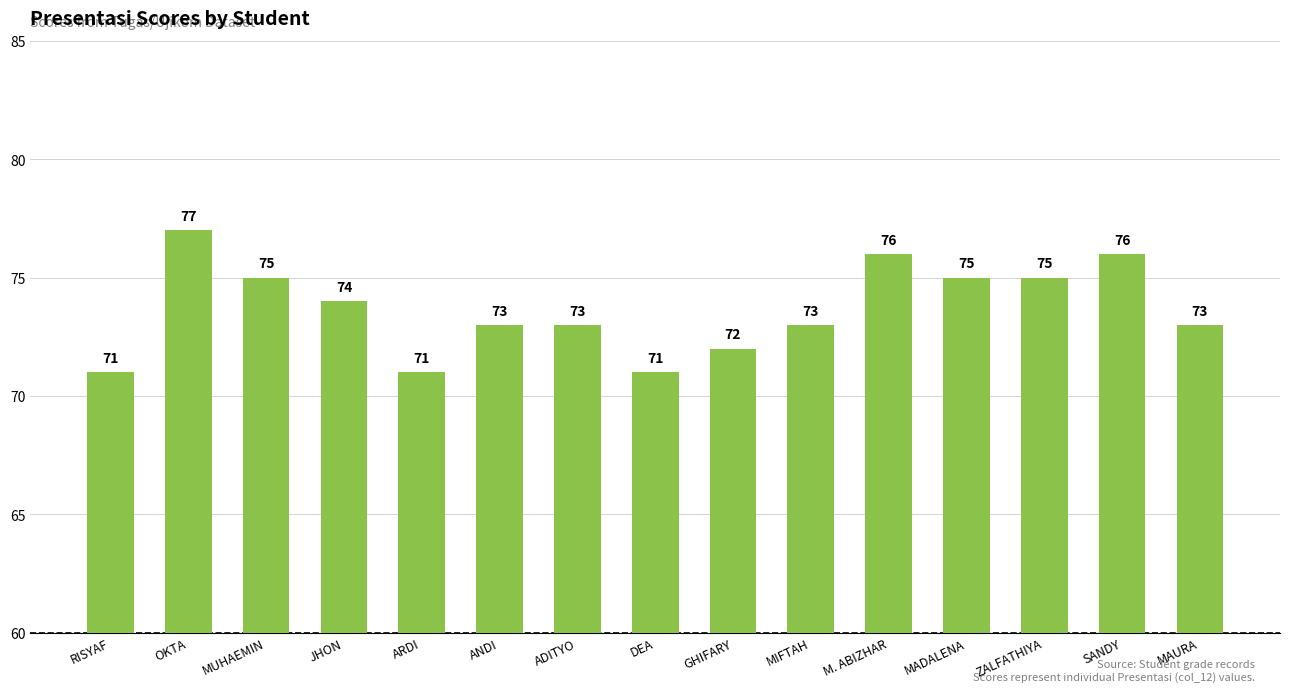

At which label does the data first exceed 73?

OKTA